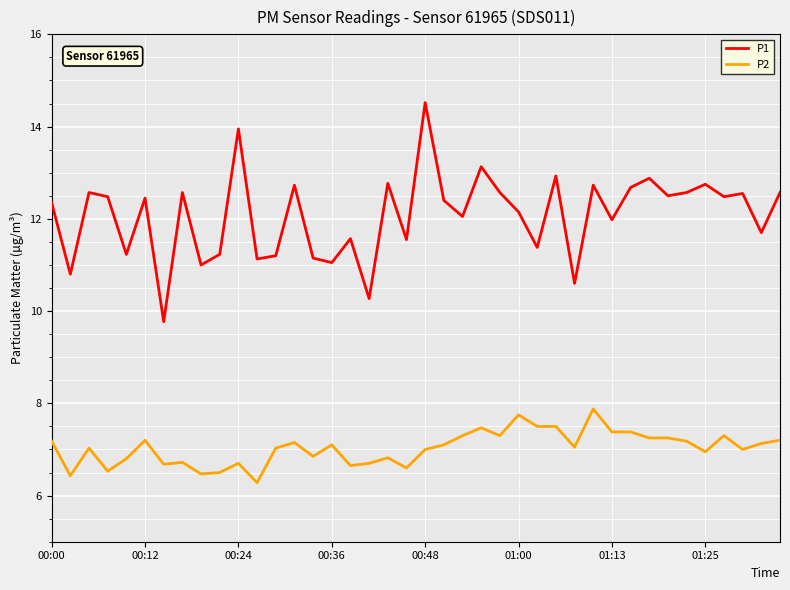

Rank the series by their maximum value, from highest to lowest.

P1, P2